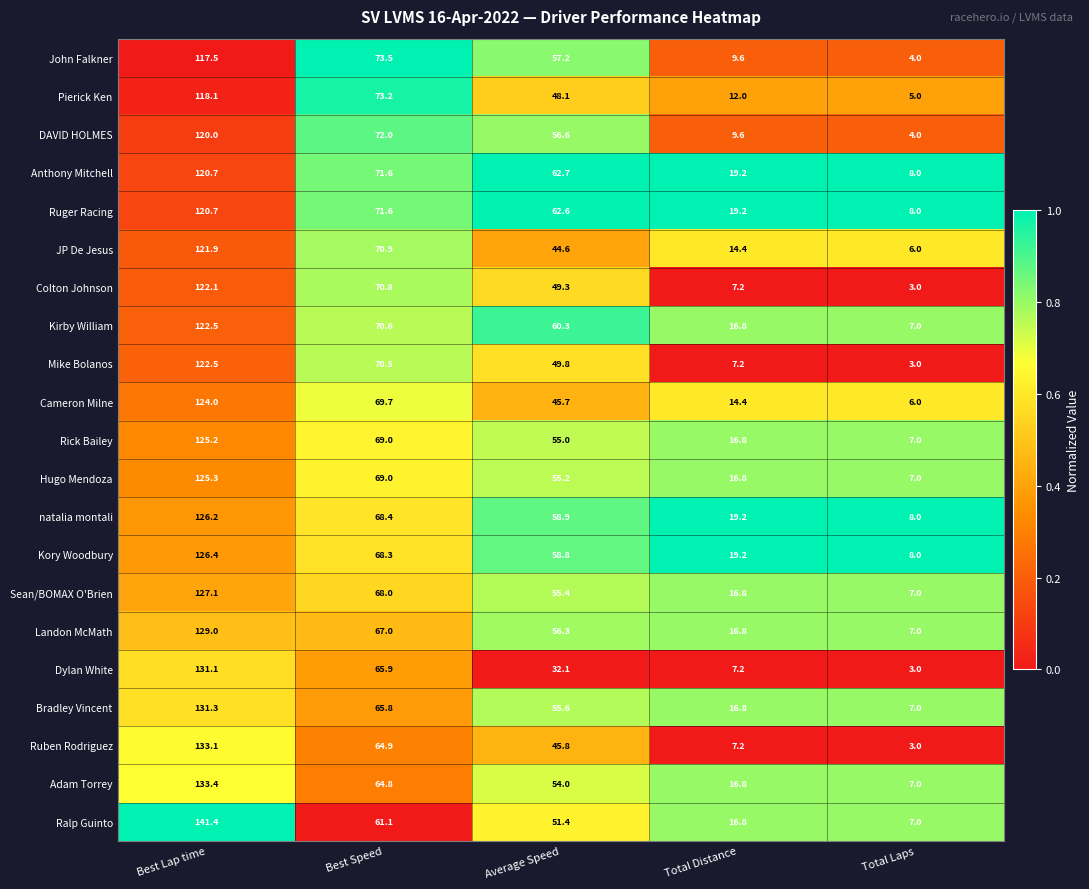

What is the sum of the DAVID HOLMES values at Best Speed and Average Speed?

128.6